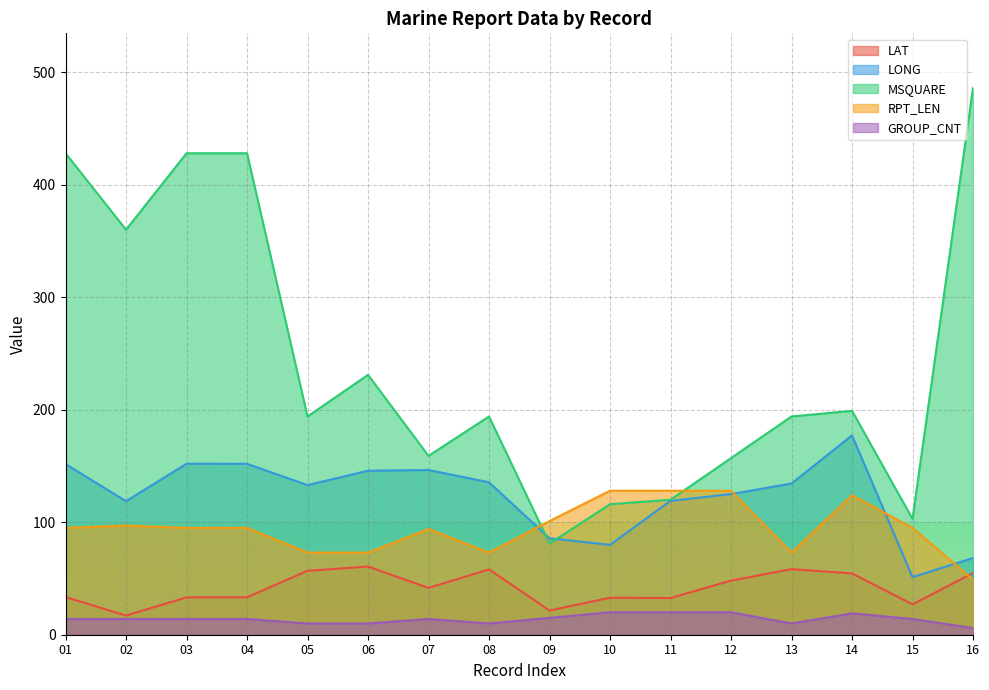

How many values in the LAT series are below 41?

8